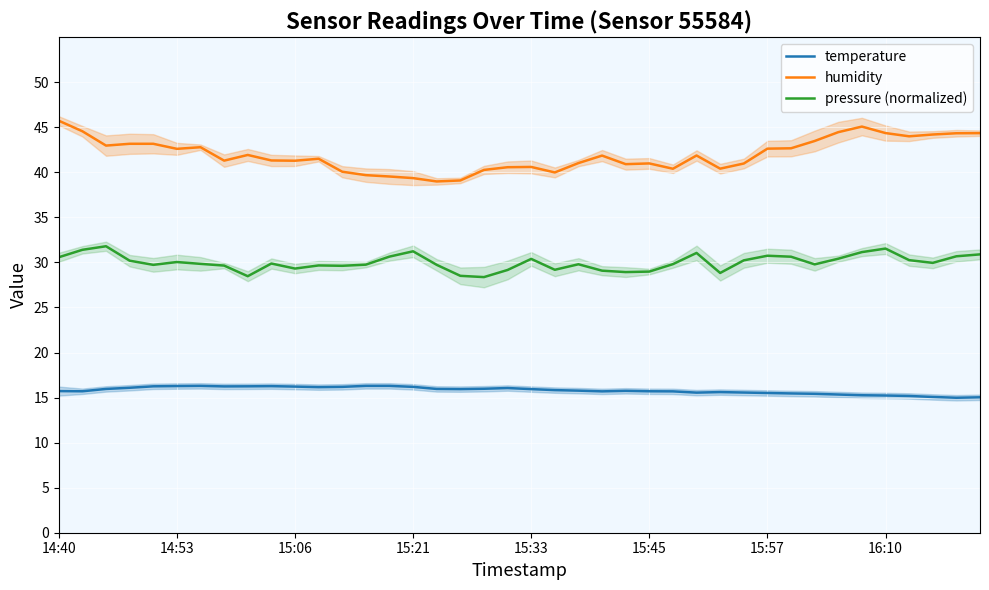

True or false: temperature and humidity cross at least once.

False